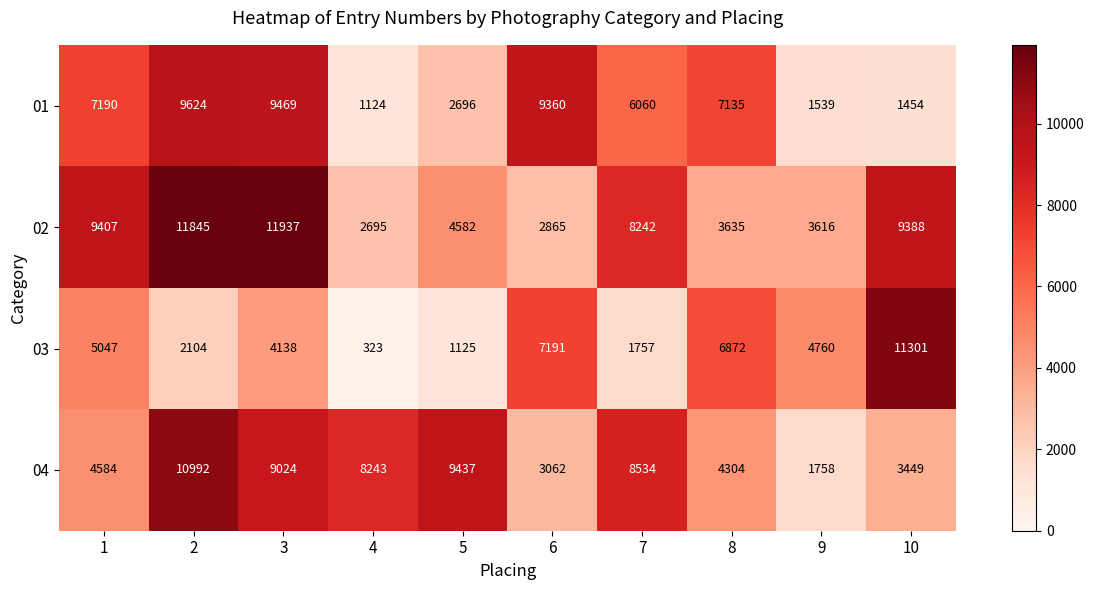

List the series in order of their peak value, highest first.

02, 03, 04, 01